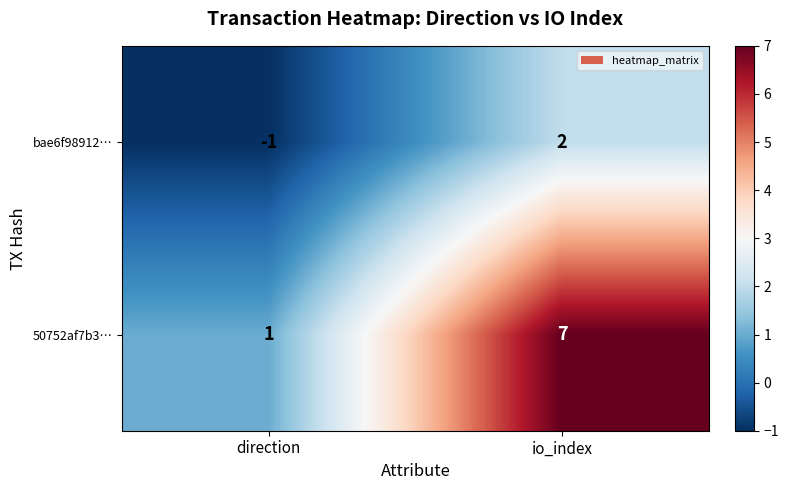

Reading right to left, transcribe all the data shown in this chart.

bae6f98912…: io_index=2	direction=-1
50752af7b3…: io_index=7	direction=1